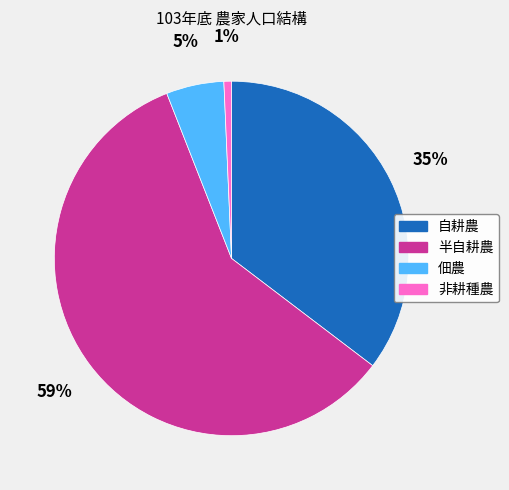

Which has a higher value, 非耕種農 or 半自耕農?

半自耕農